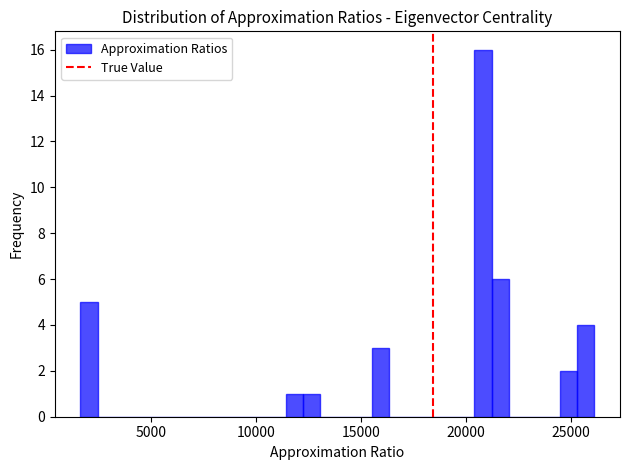

Around what value on the x-axis is the tallest bar? Give the approximate position of its centre, as read against the axis.

21000